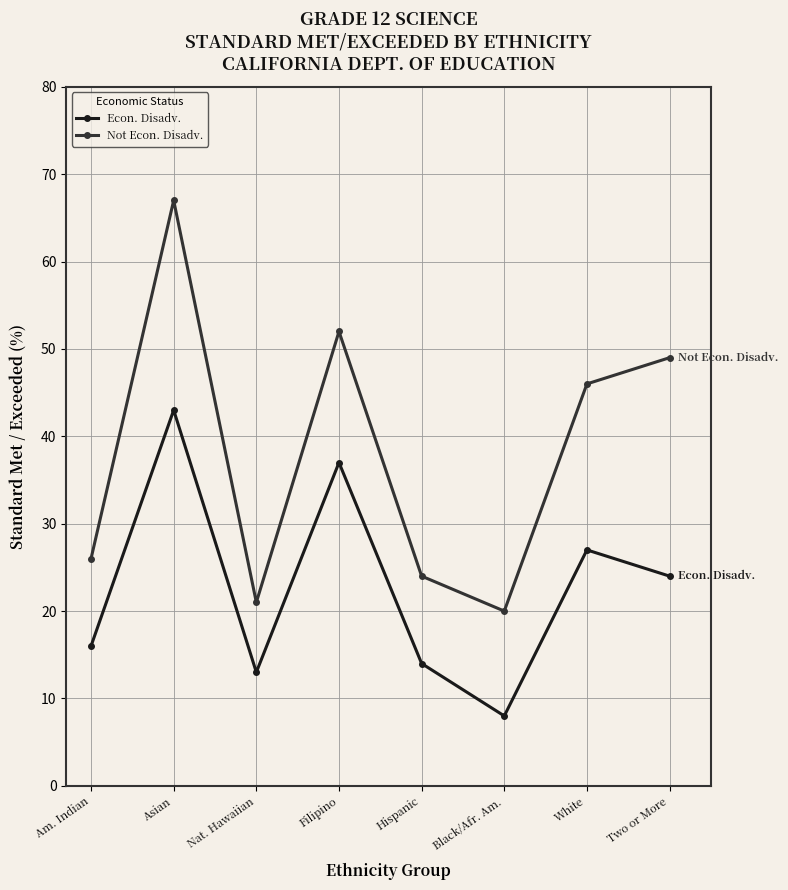

What are all the series names shown in the legend?

Econ. Disadv., Not Econ. Disadv.